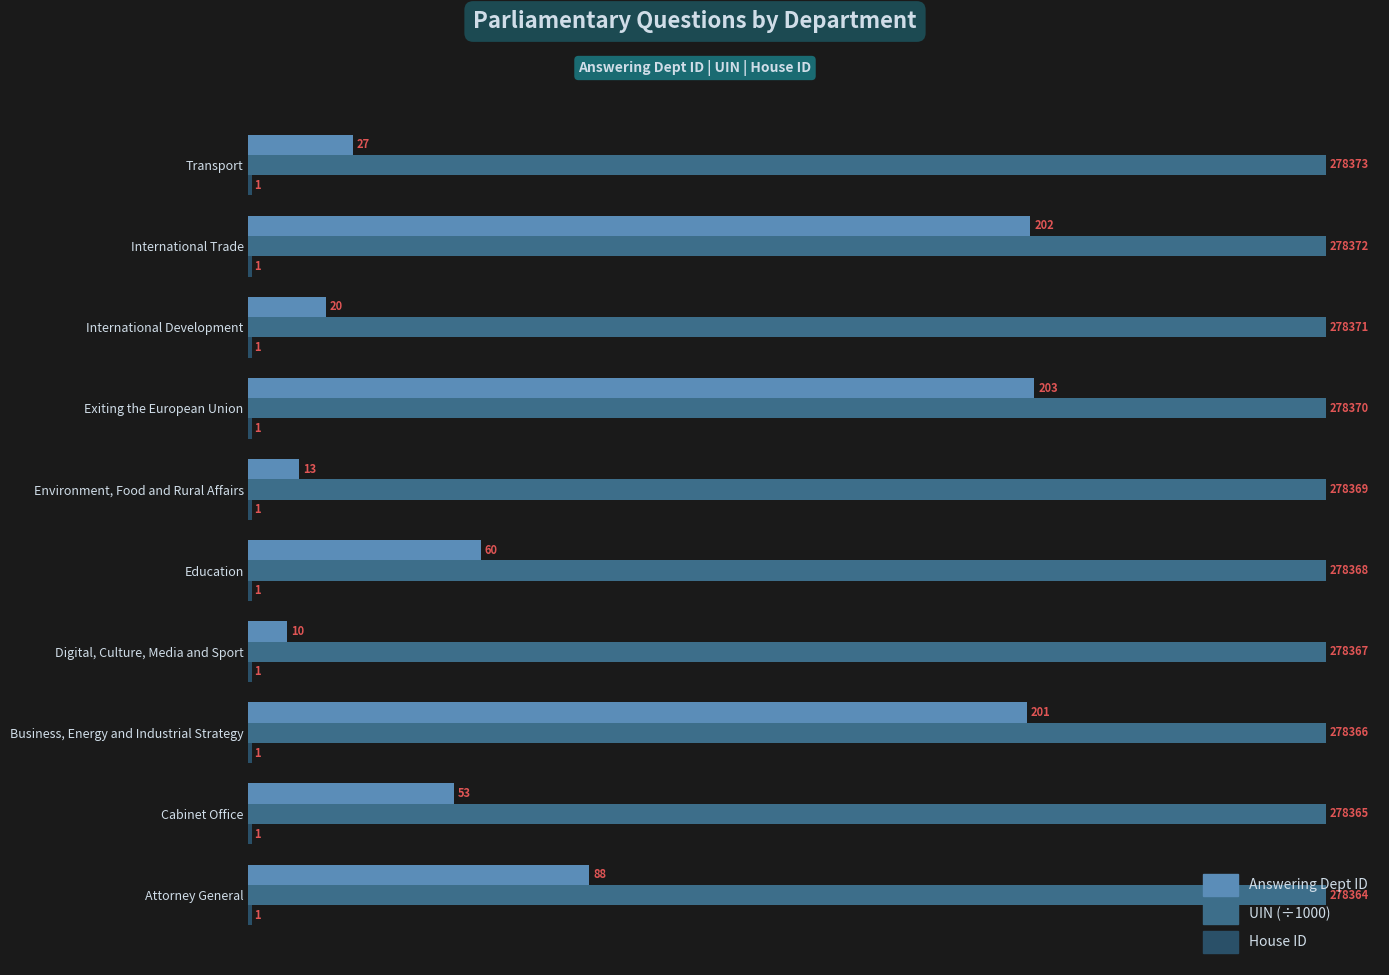

What is the difference between the maximum and second lowest values in the Answering Dept ID series?

190.0